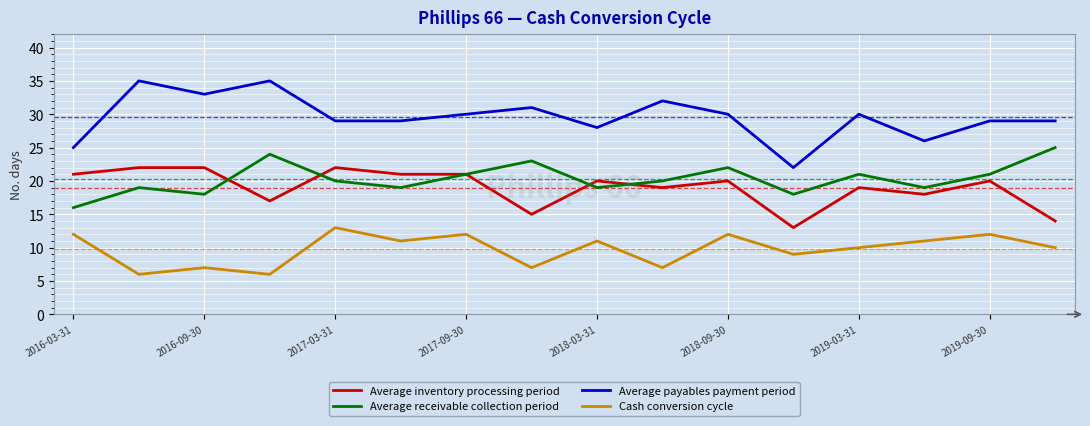

What is the maximum value for Cash conversion cycle?

13